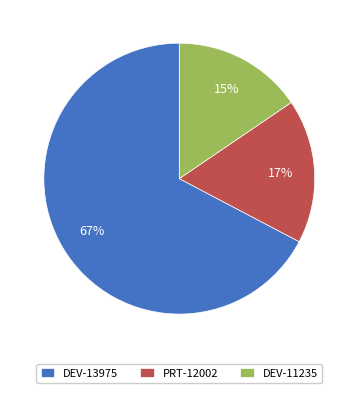

Which category has the smallest portion of the pie?

DEV-11235